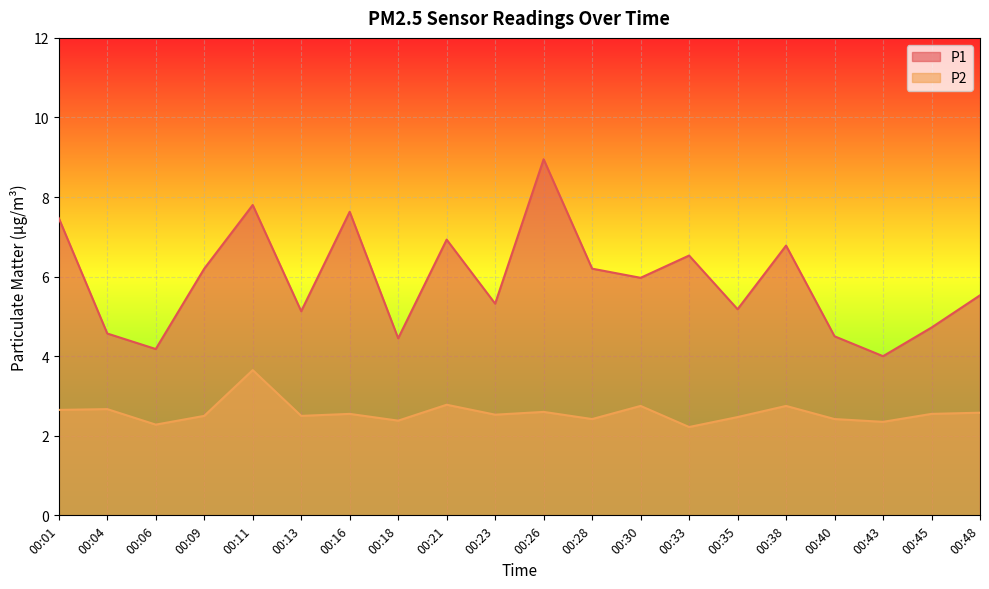

True or false: P1 has a value of 2.3 at 00:38.

False